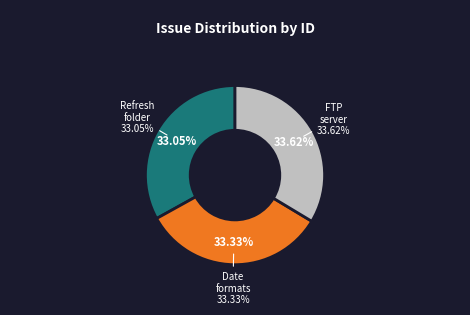

To the nearest percent, what is the difference between the Refresh after deletion of folder and netscapes ftp server slice percentages?

1%